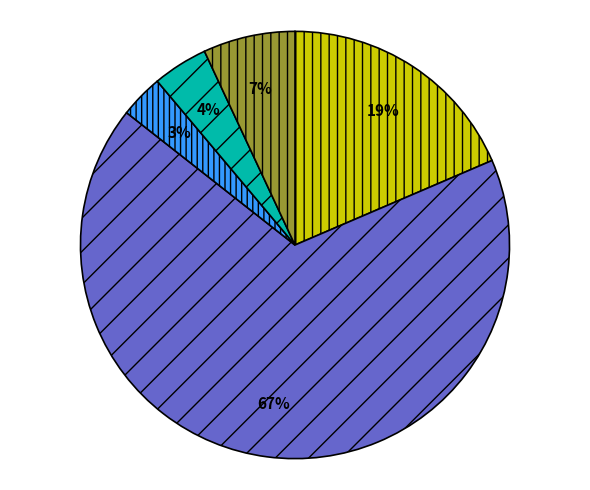

To the nearest percent, what is the average slice percentage?

20%